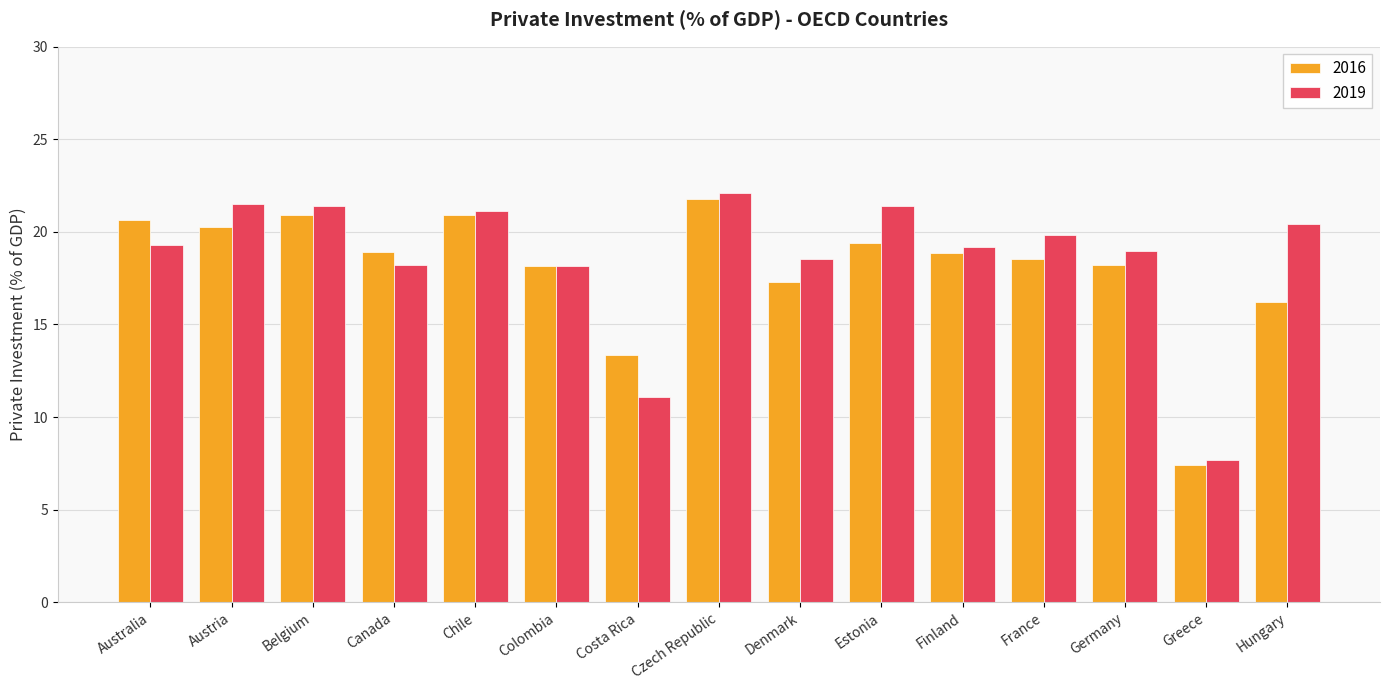

How many categories are shown in the chart?

15